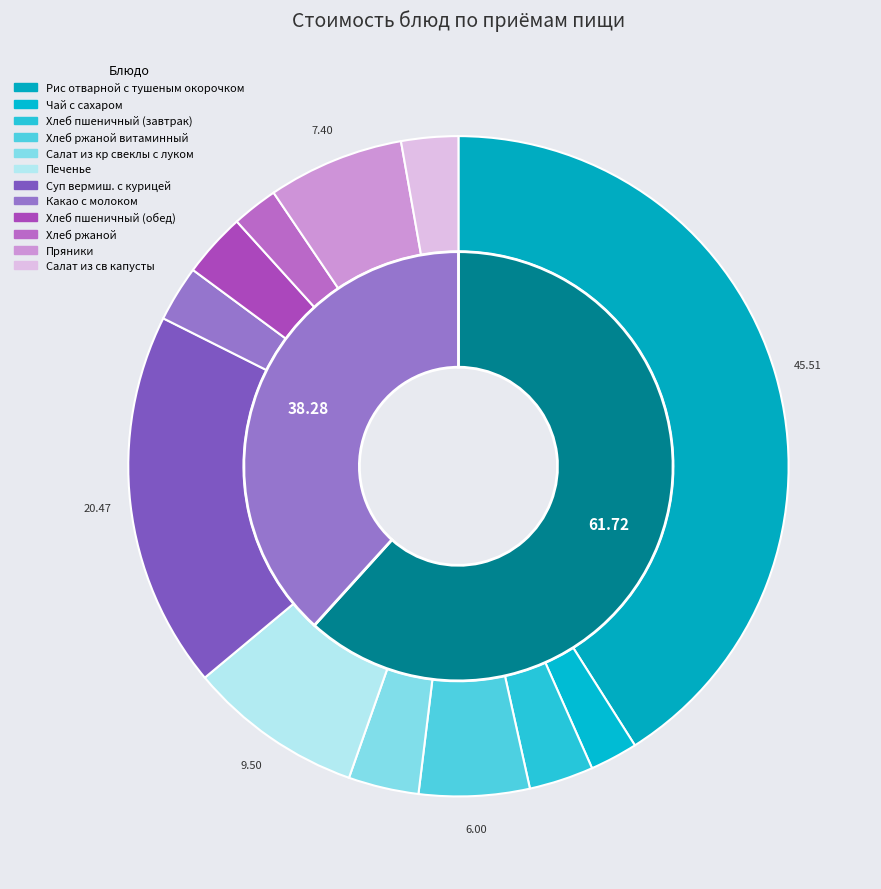

How much of the chart is everything except Хлеб ржаной?

97.7%